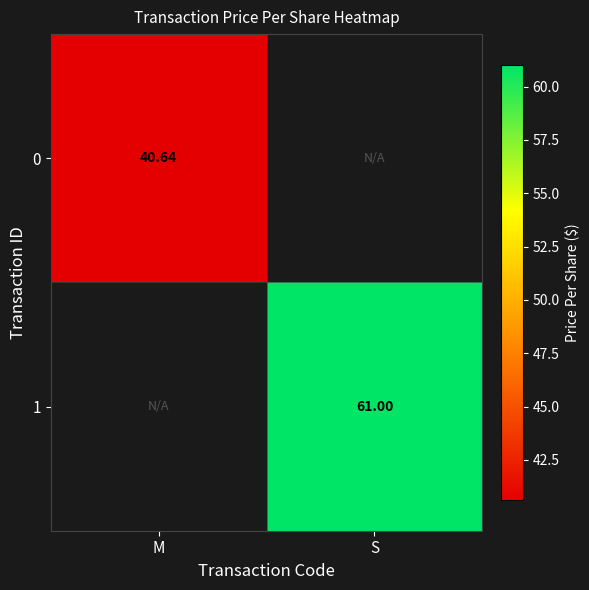

Is the value of 1 at S greater than the value of 0 at M?

Yes